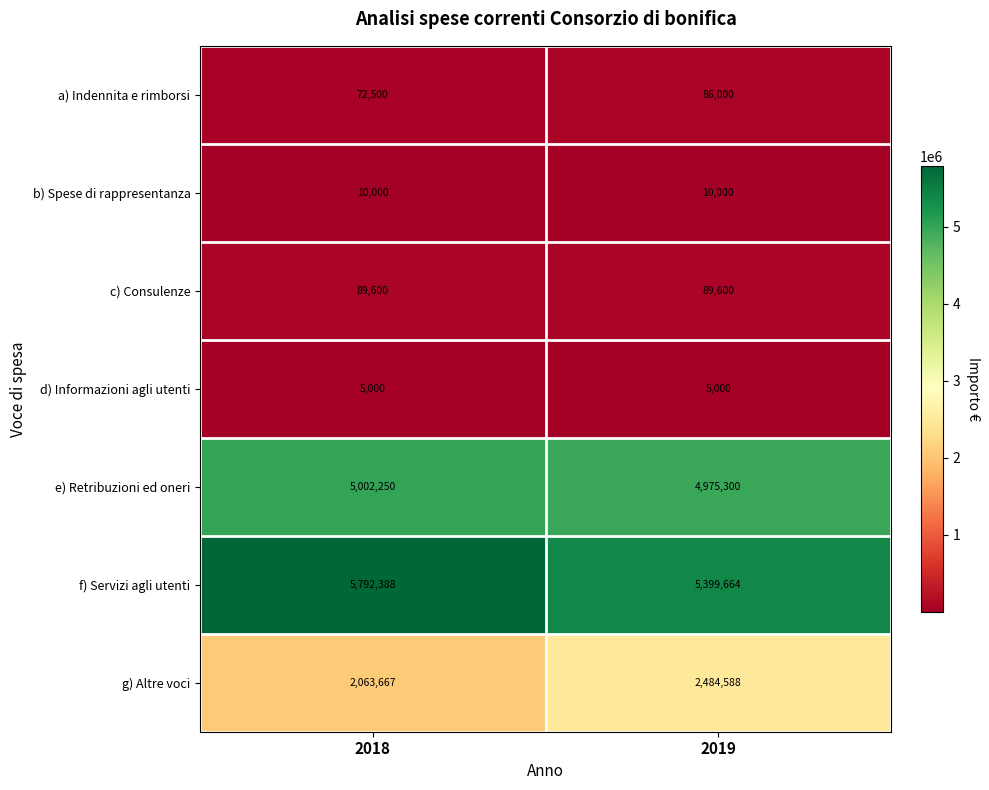

What is the average value of the e) Retribuzioni ed oneri series?

4988775